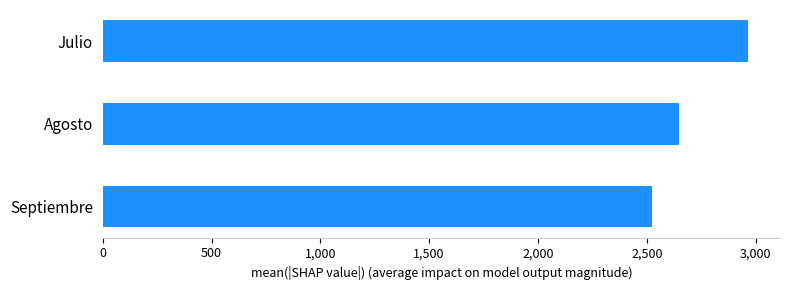

List the labels in order of value, smallest first.

Septiembre, Agosto, Julio